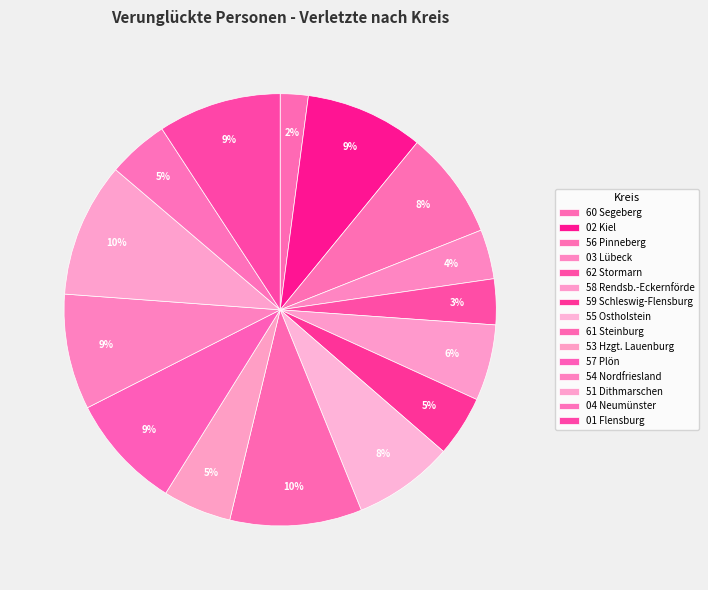

How many slices are in this pie chart?

15